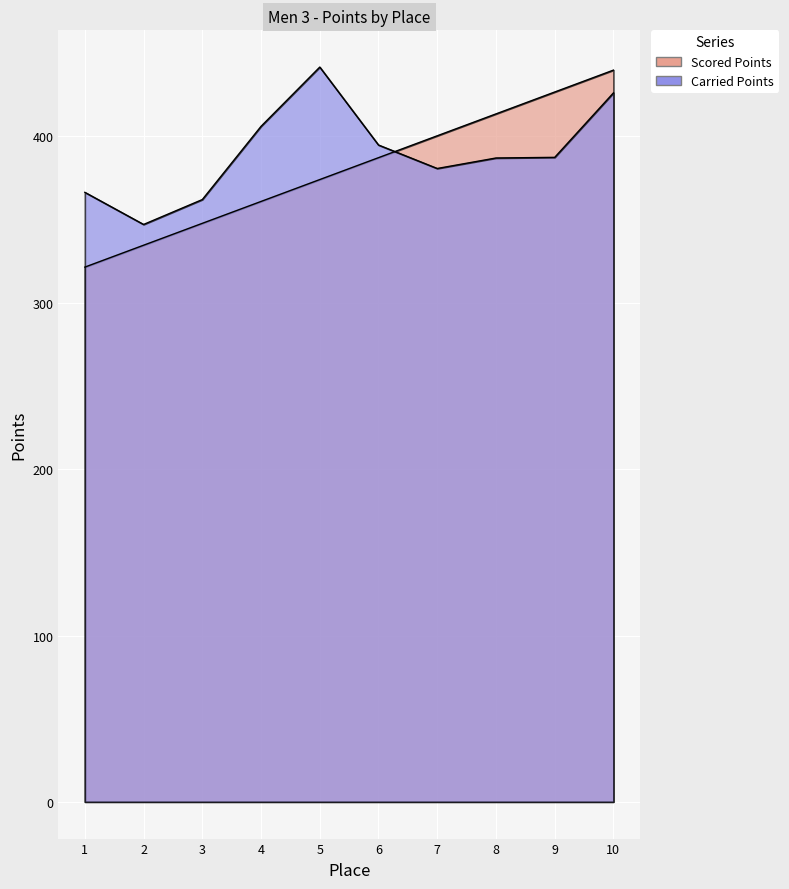

Where does the Carried Points series first go above 387?

4